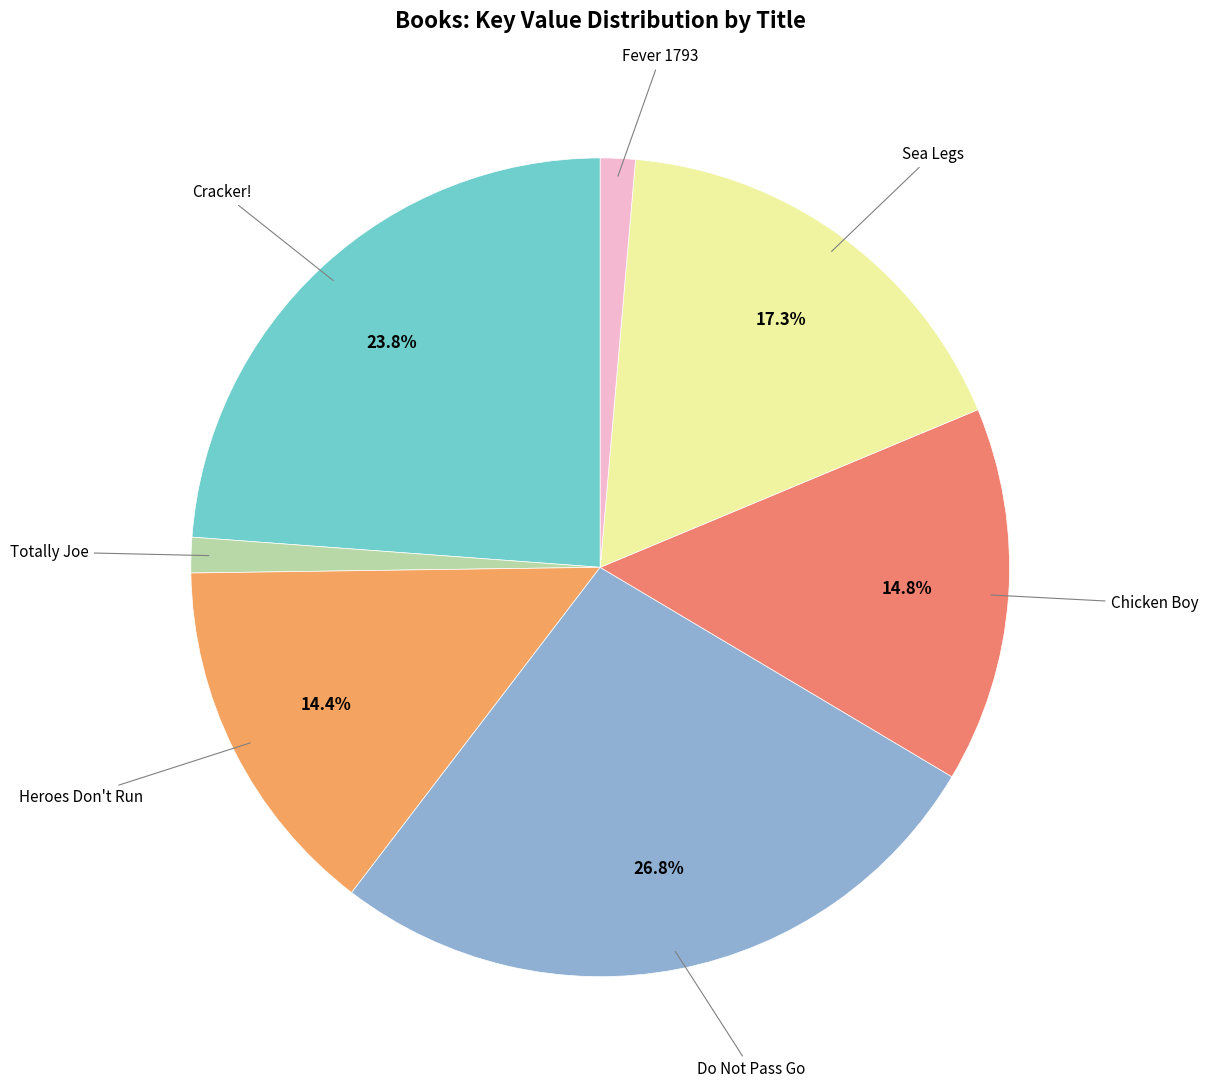

To the nearest percent, what portion does Sea Legs represent?

17%